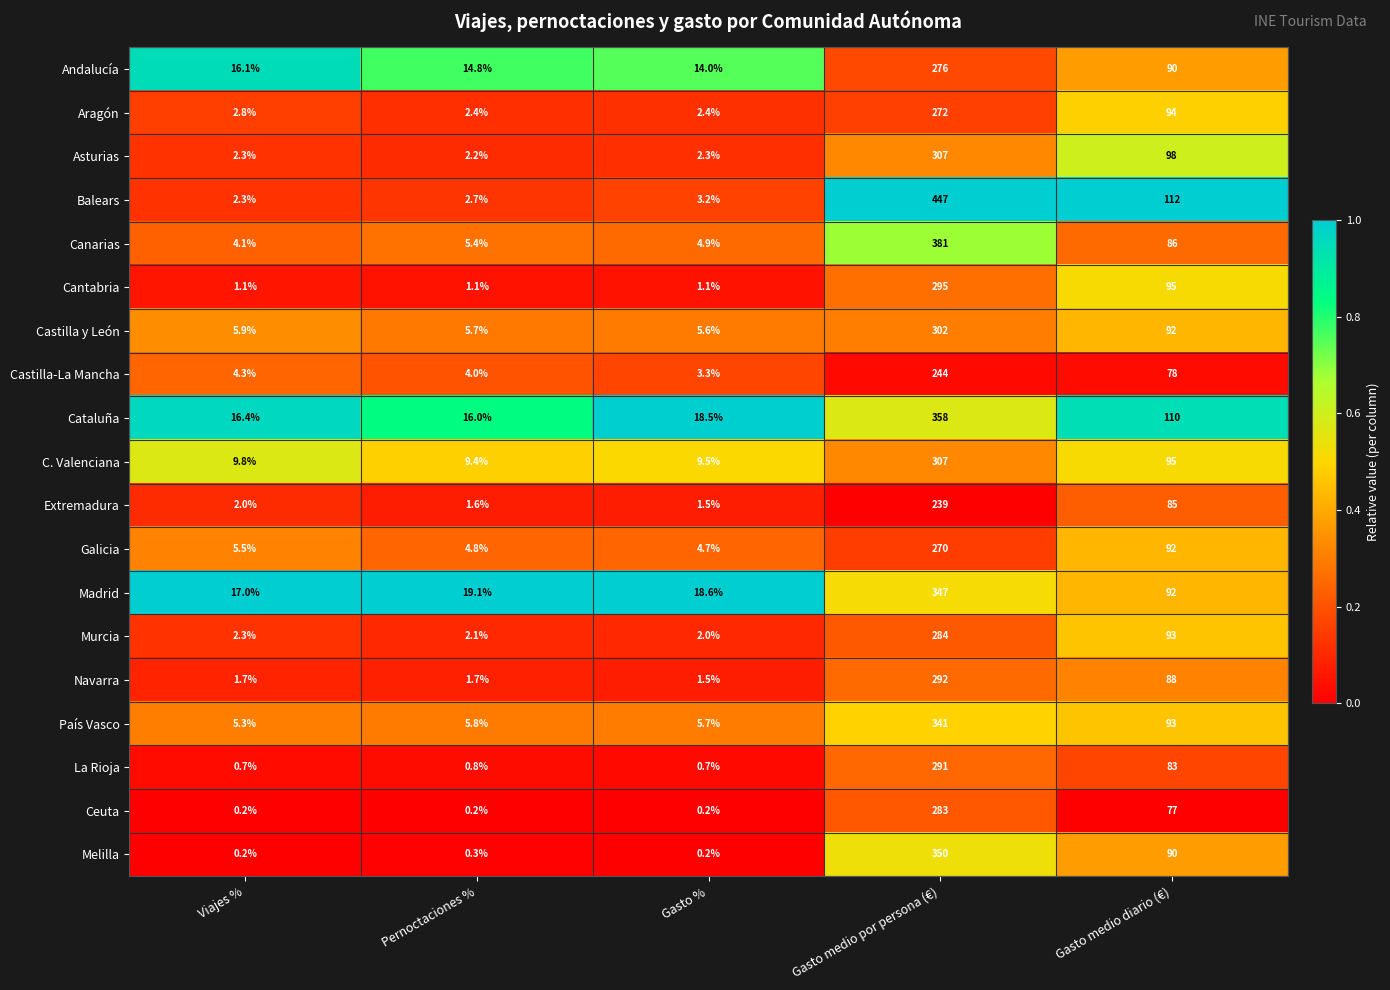

What is the difference between the País Vasco values at Gasto medio por persona (€) and Gasto %?

335.3